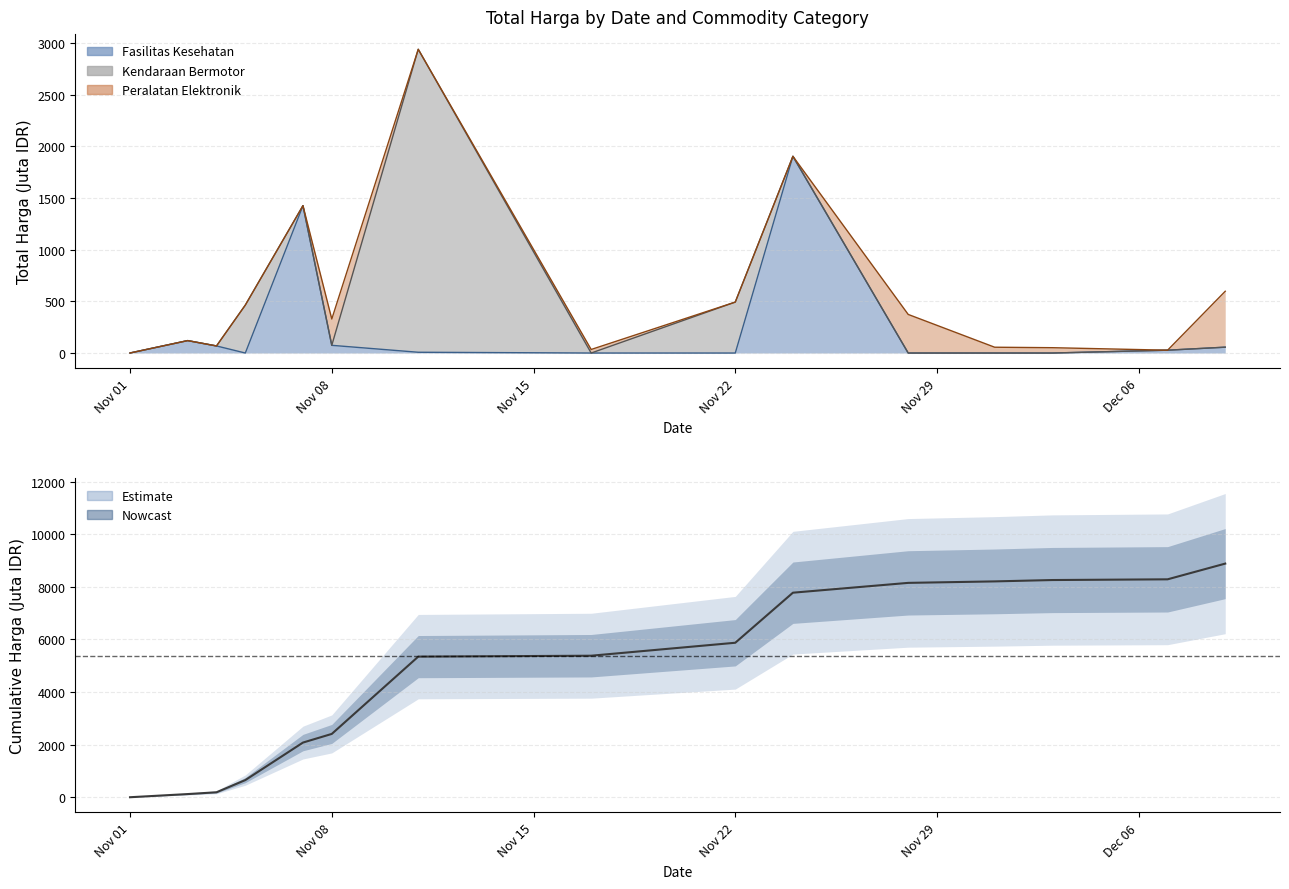

What is the minimum value shown in the chart?

0.3